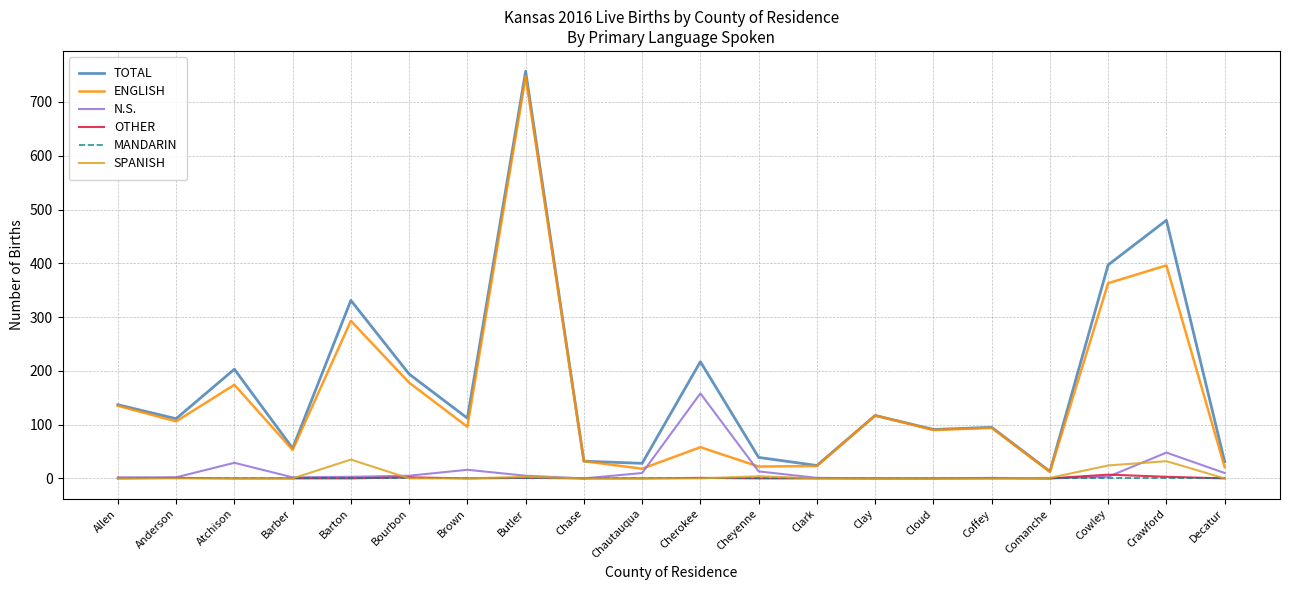

True or false: SPANISH has a value of 0 at Cloud.

True